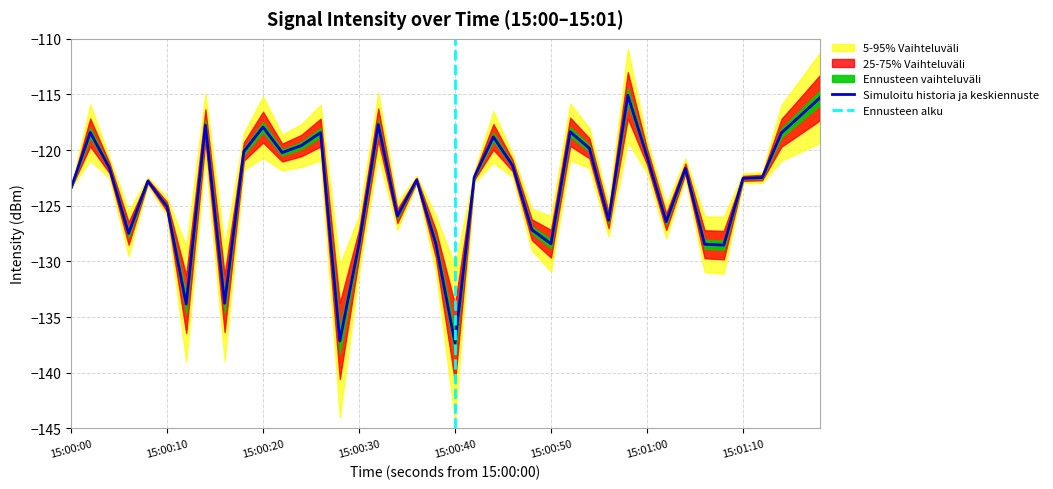

What is the maximum value for Simuloitu historia ja keskiennuste?

-115.1